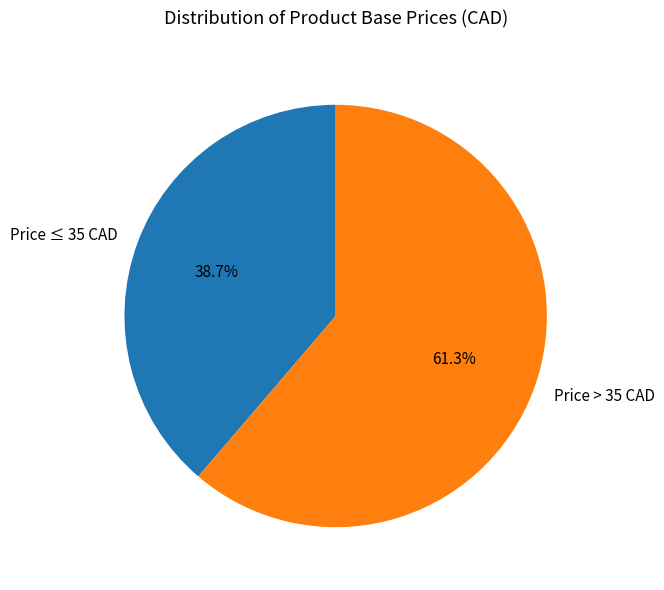

To the nearest percent, what is the average slice percentage?

50%